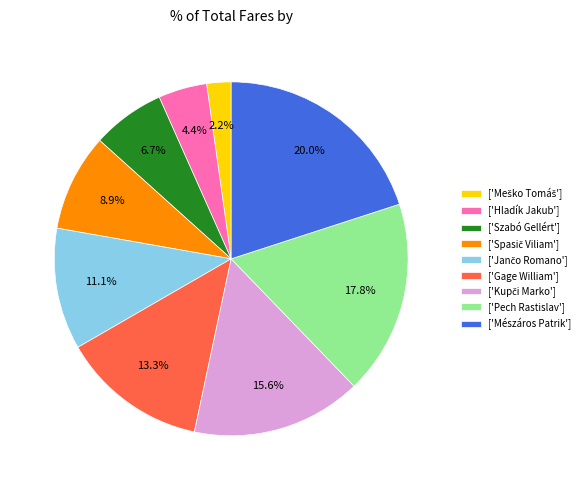

Is ['Hladík Jakub'] the majority of the pie?

No